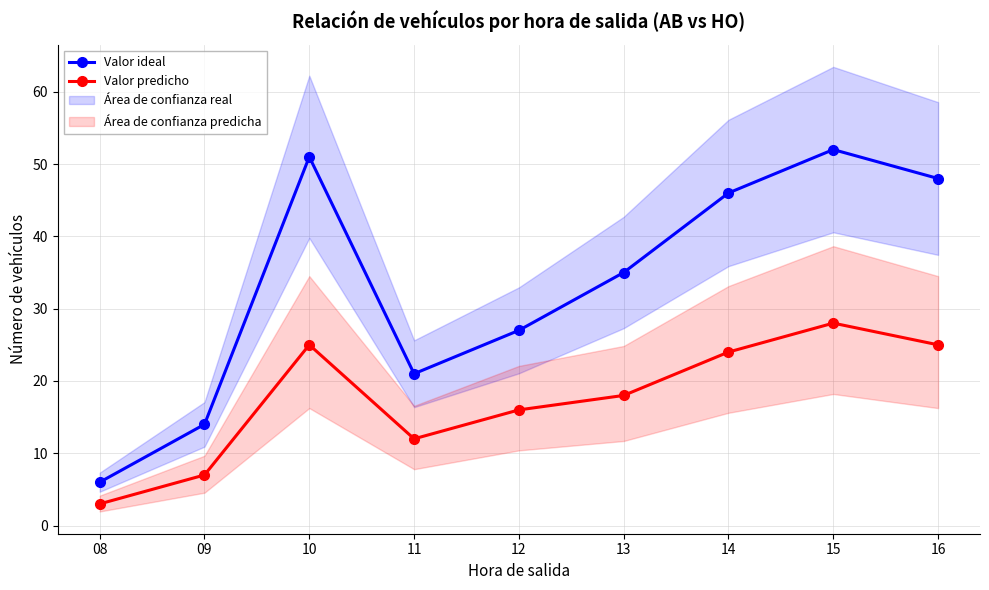

True or false: Valor predicho has a value of 25 at 16.

True